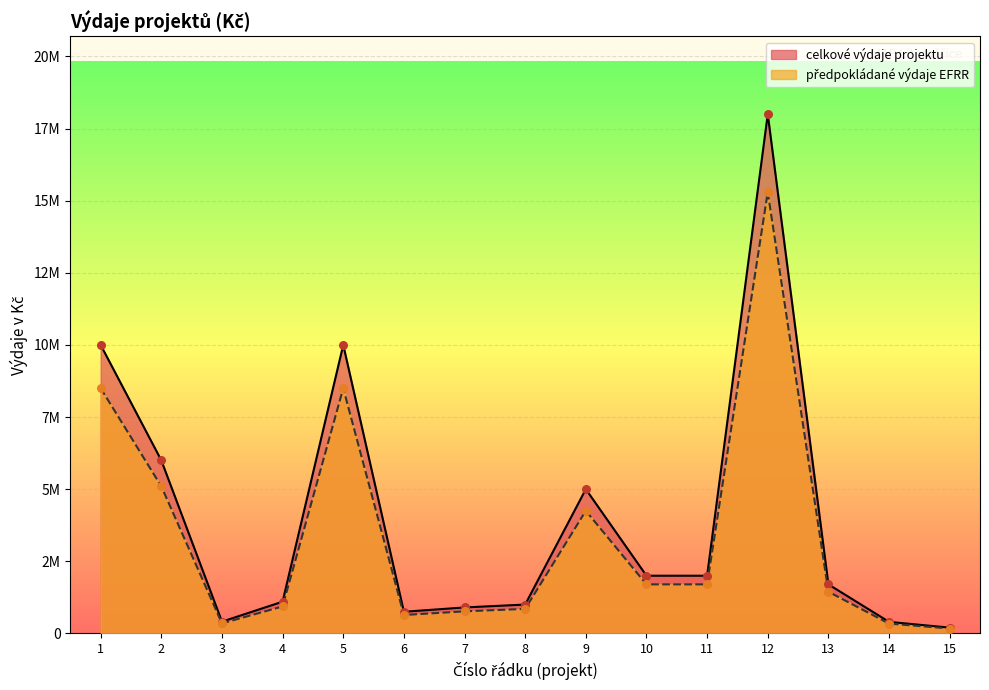

At which category is the sum across all series the highest?

12